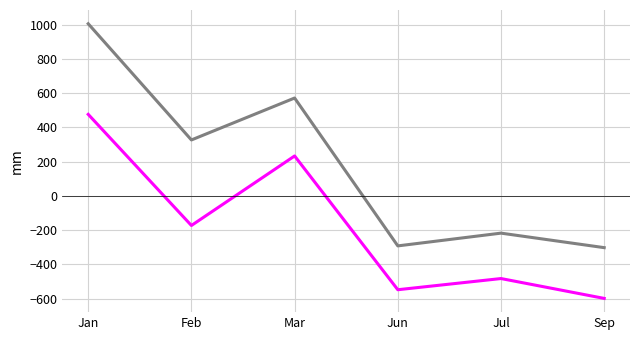

What is the greatest value displayed?

1005.3